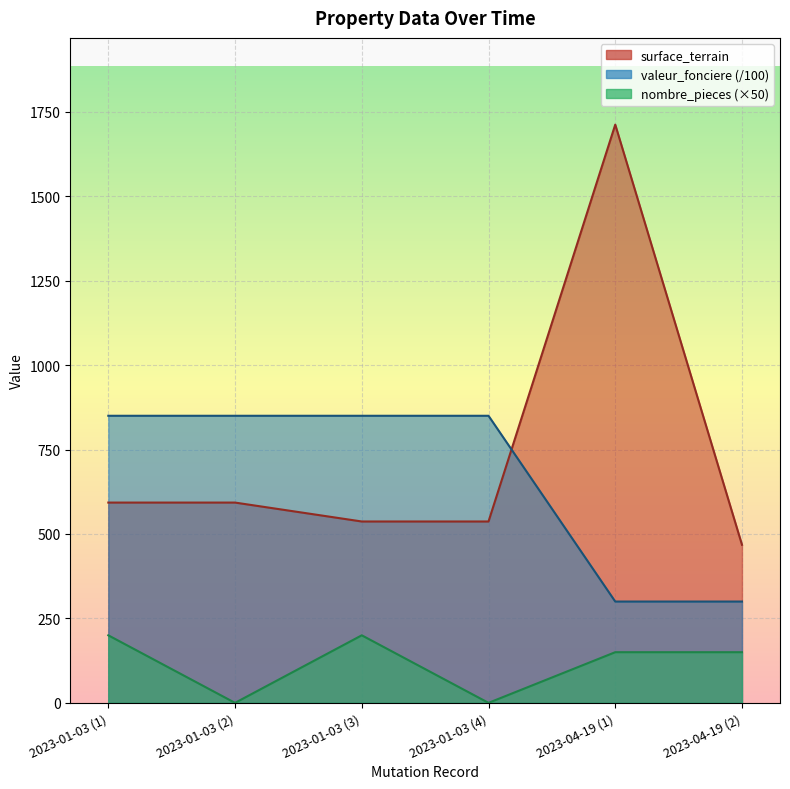

Is it true that surface_terrain equals 593 at 2023-01-03 (2)?

True